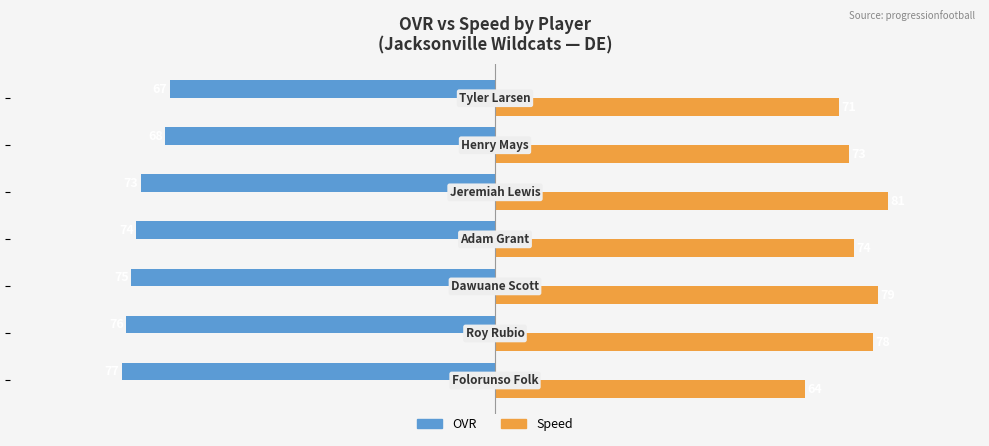

What is the difference between the maximum and minimum values in the Speed series?

17